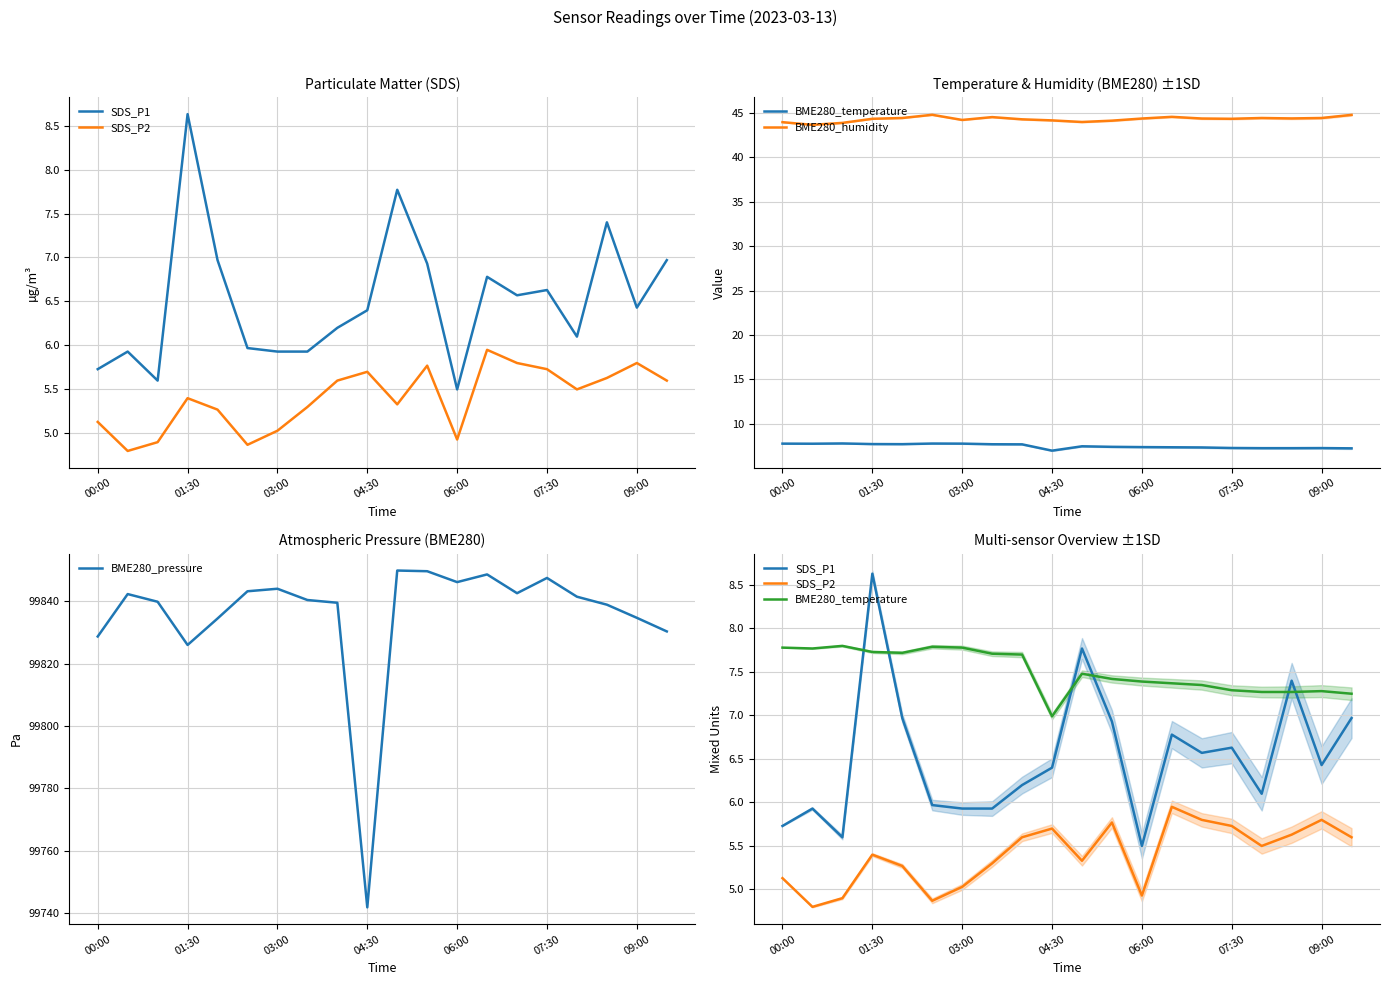

What is the minimum value for BME280_pressure?

99741.8